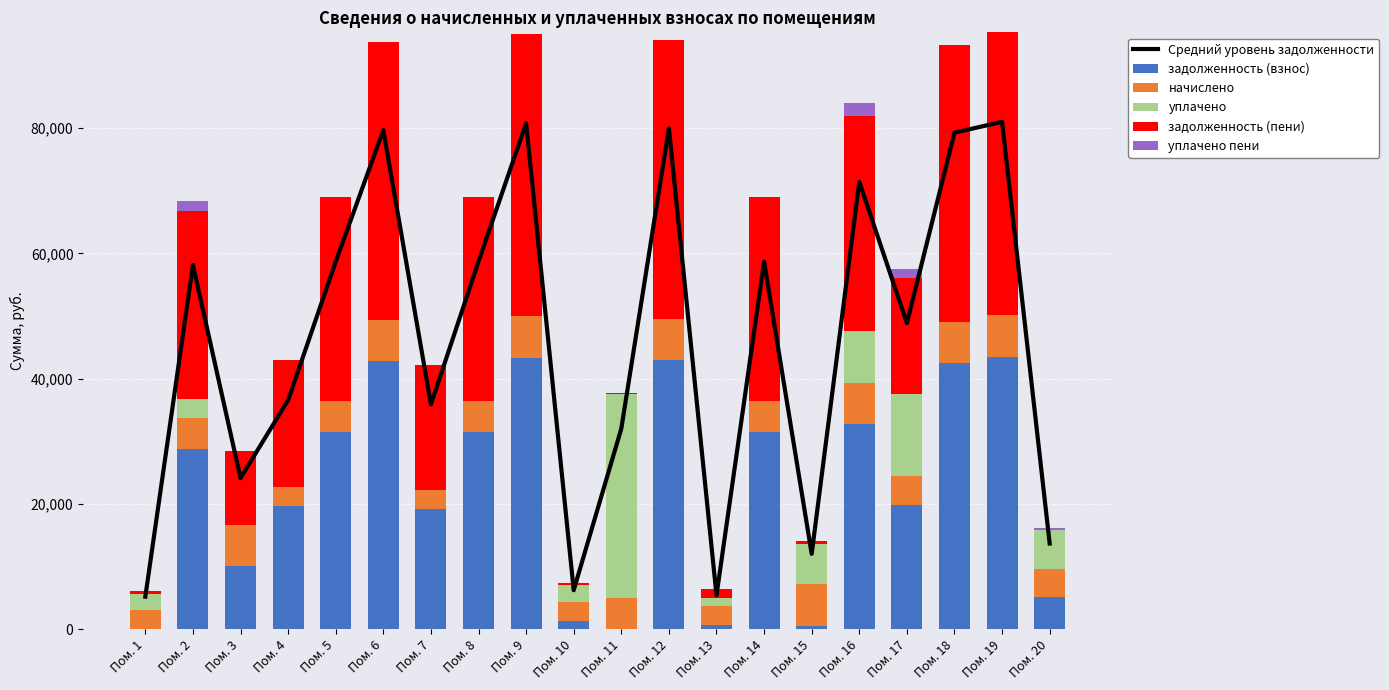

List the labels in order of начислено value, smallest first.

Пом. 7, Пом. 13, Пом. 10, Пом. 4, Пом. 1, Пом. 20, Пом. 17, Пом. 5, Пом. 14, Пом. 8, Пом. 11, Пом. 2, Пом. 16, Пом. 18, Пом. 15, Пом. 6, Пом. 12, Пом. 3, Пом. 9, Пом. 19